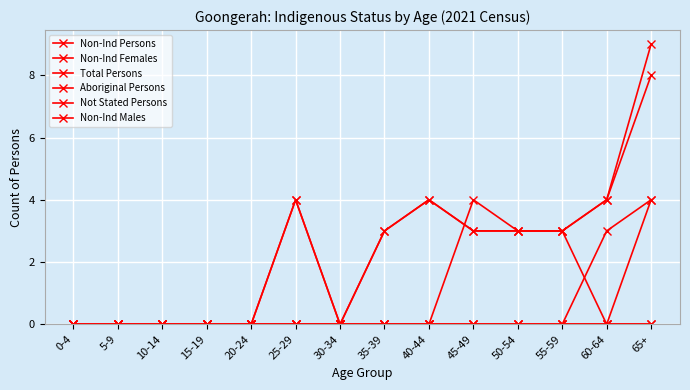

What is the sum of all Non-Ind Females values?

7